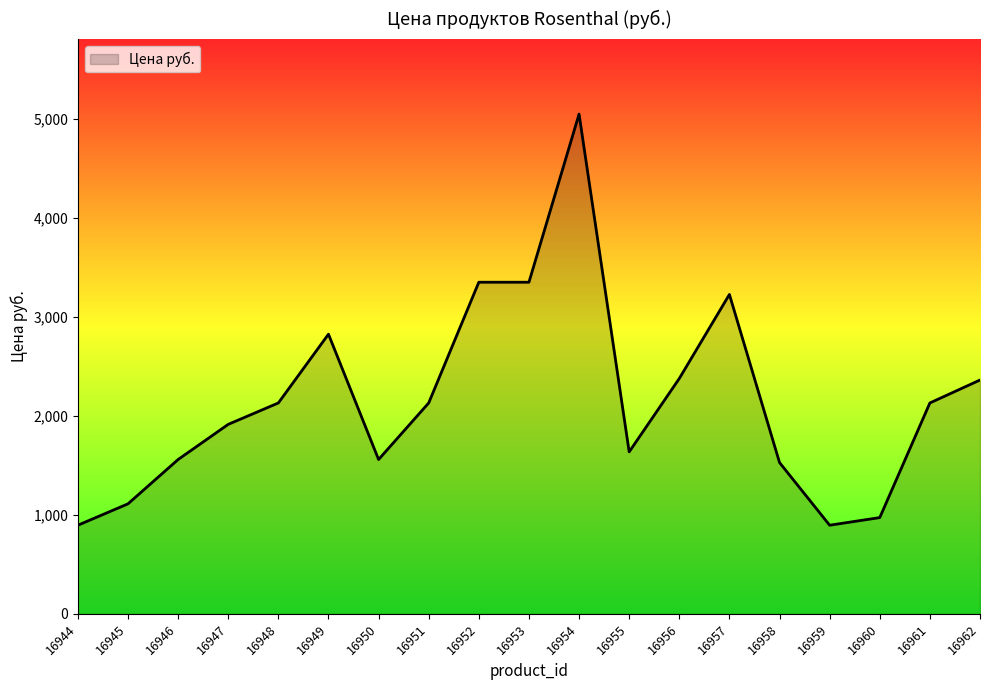

What is the difference between the maximum and second lowest values?

4156.0